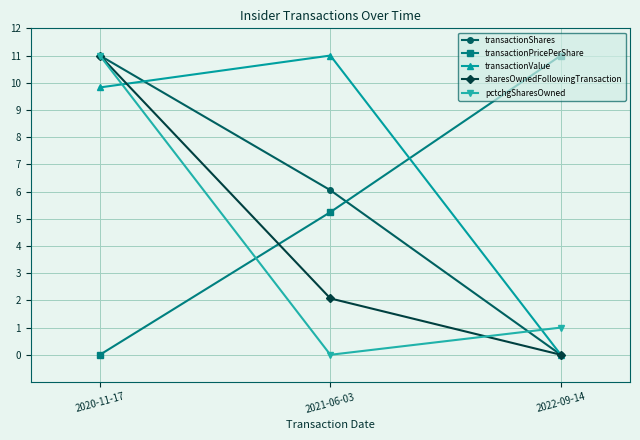

Which category has the highest value in the transactionValue series?

2021-06-03